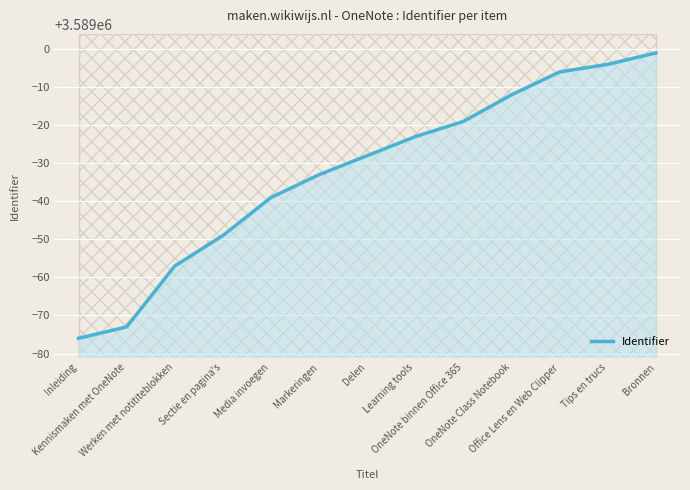

Which has a higher value, Office Lens en Web Clipper or Media invoegen?

Office Lens en Web Clipper